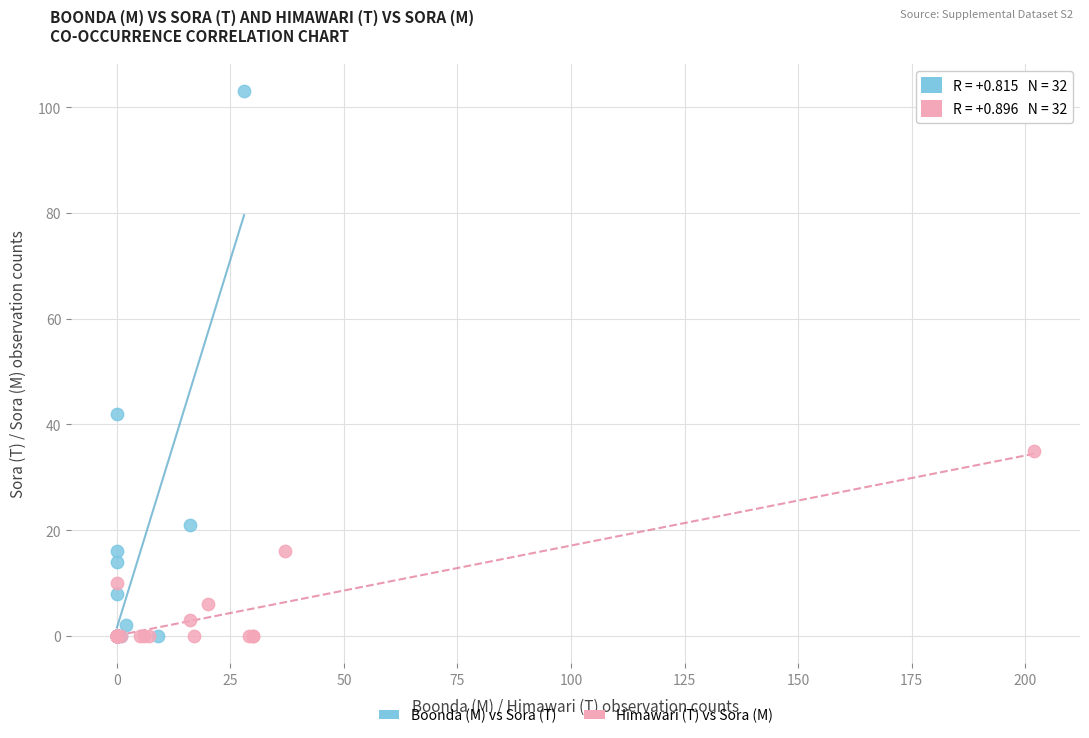

Which series has the widest spread of Y values?

Boonda (M) vs Sora (T)